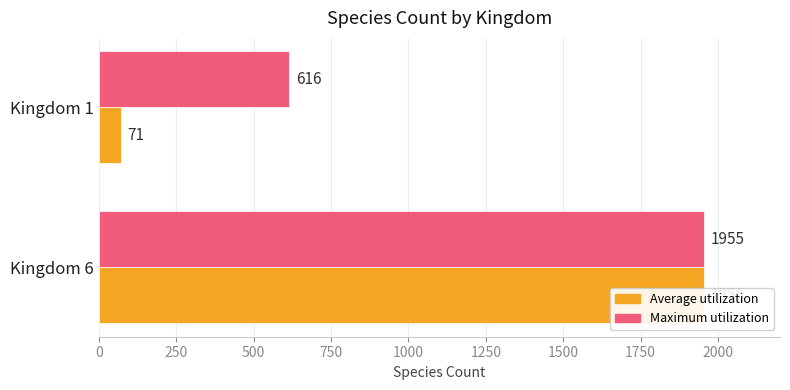

What is the value of the Maximum utilization bar at the 2nd from the left?

616